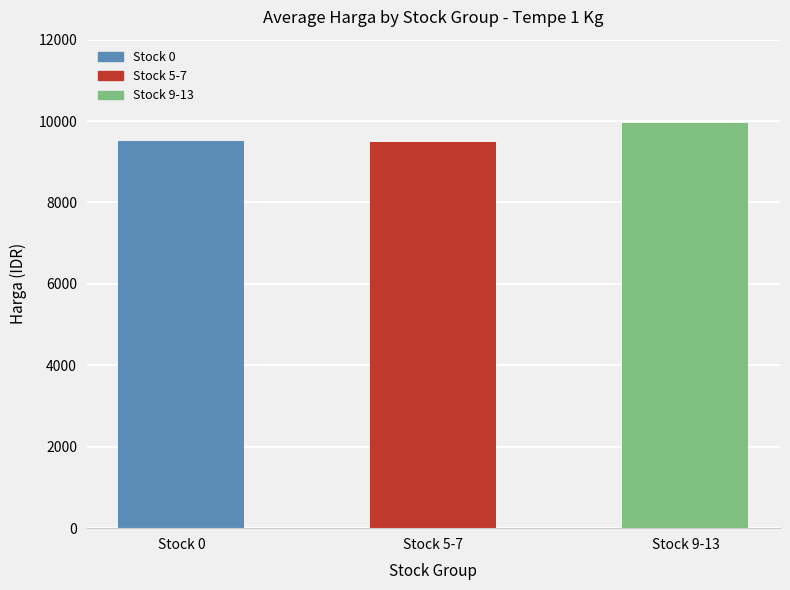

What is the minimum value shown in the chart?

9479.2